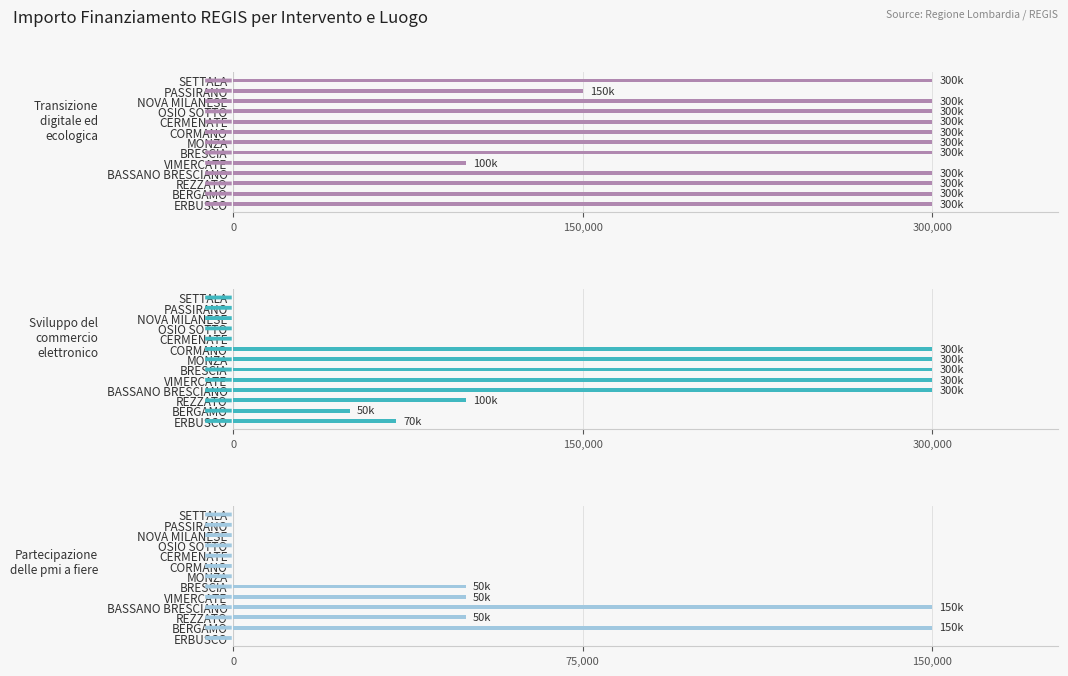

The Partecipazione delle pmi a fiere series shows -51385 at ERBUSCO. True or false?

False